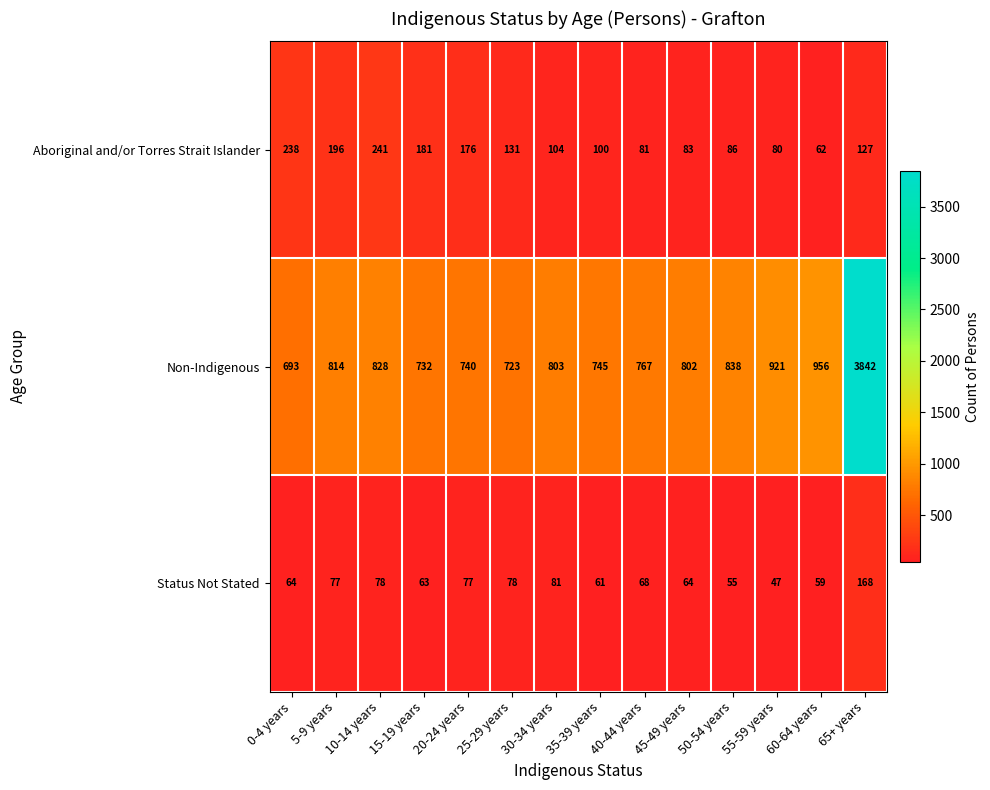

List the series in order of their peak value, highest first.

Non-Indigenous, Aboriginal and/or Torres Strait Islander, Status Not Stated